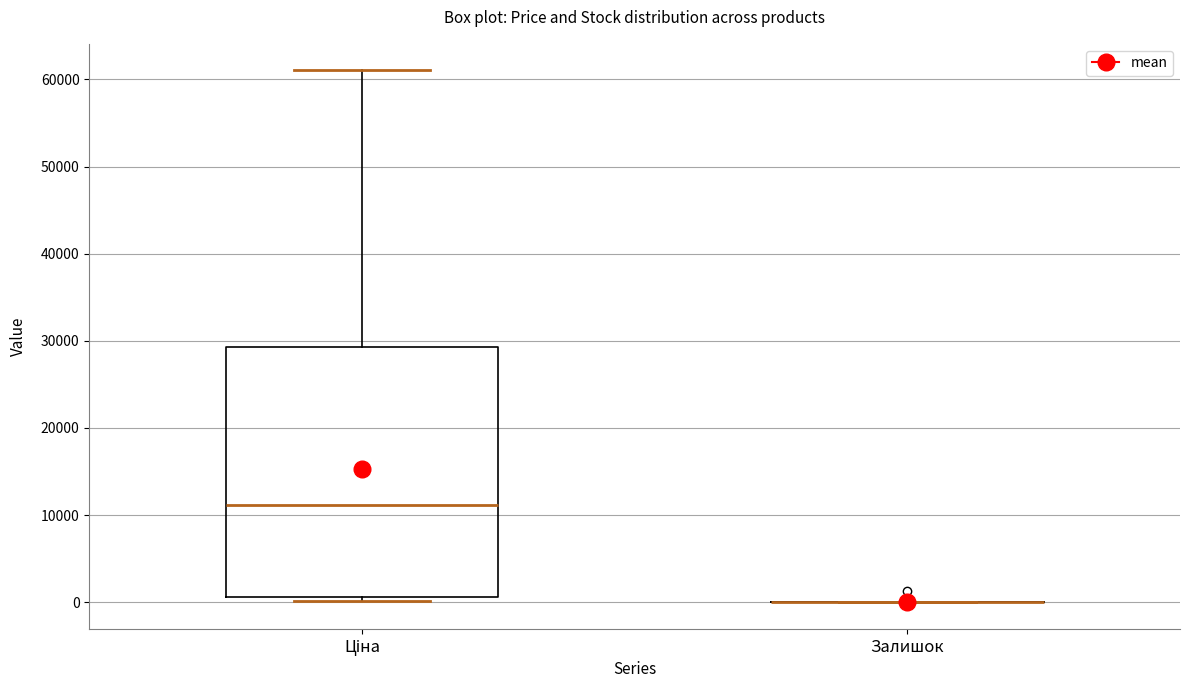

Reading left to right, read every box against the y-axis: the position of its median line, the range the box covers, and the ends of its whiskers. The values are not printed on the chart, so give them approximately, as read against the axis.

Ціна: median 11000, box 1000 to 29000, whiskers 0 to 61000
Залишок: box collapsed to a line at 0, whiskers 0 to 0